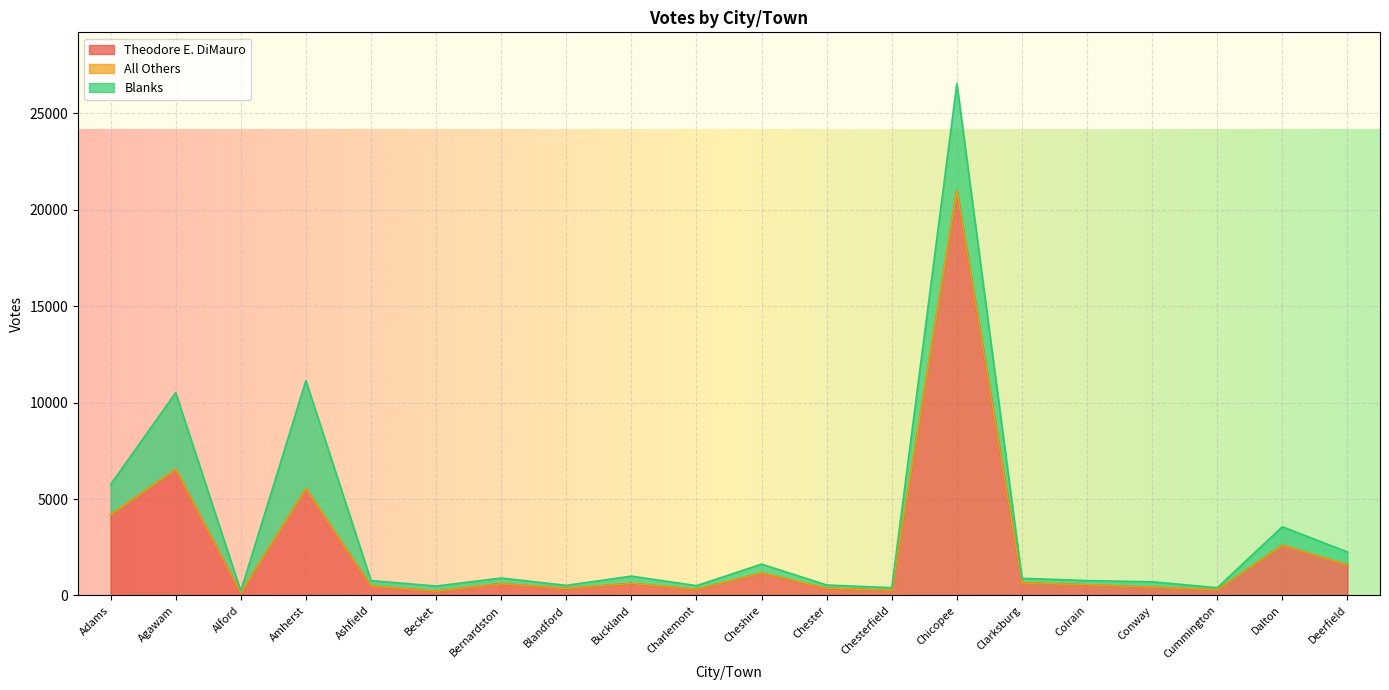

How many values in the Blanks series are below 291?

10